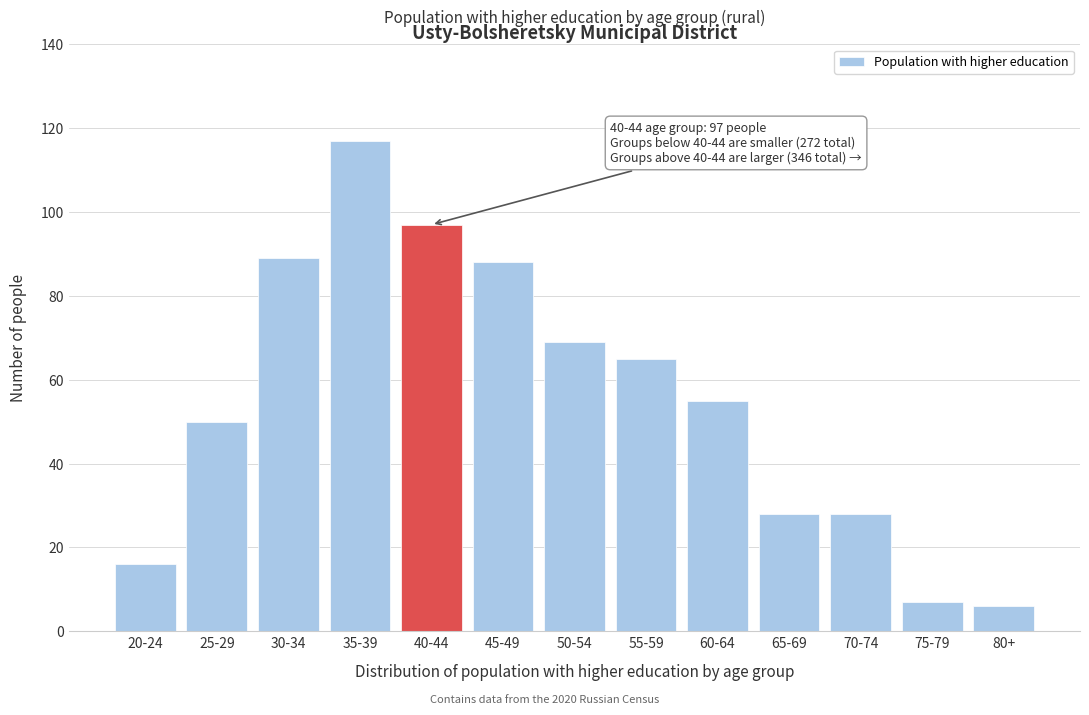

Reading left to right, transcribe all the data shown in this chart.

20-24=16	25-29=50	30-34=89	35-39=117	40-44=97	45-49=88	50-54=69	55-59=65	60-64=55	65-69=28	70-74=28	75-79=7	80+=6